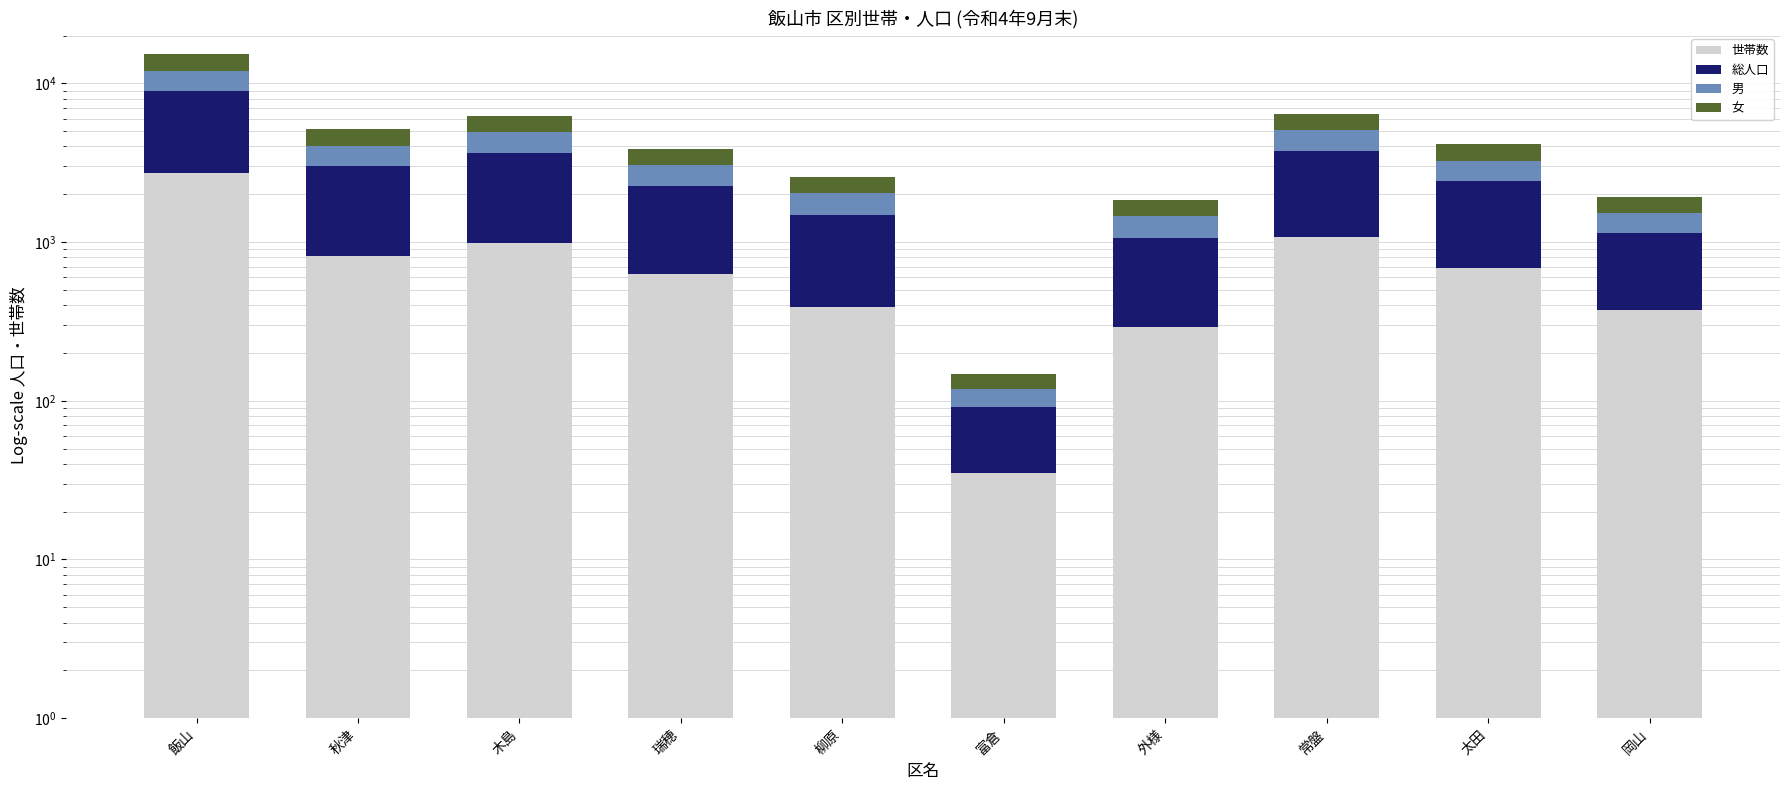

How many series are shown in this chart?

4